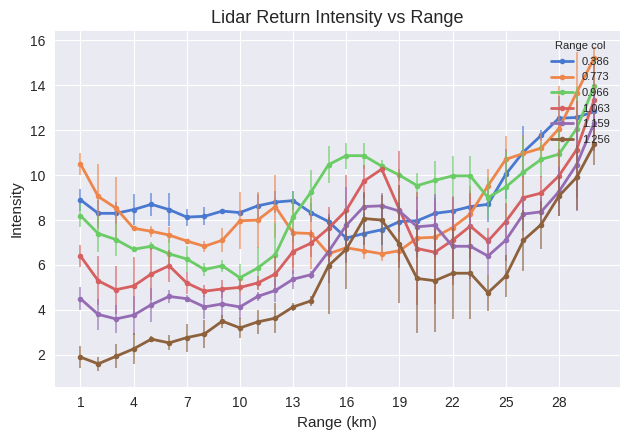

Which series has the largest range (max minus min)?

1.256